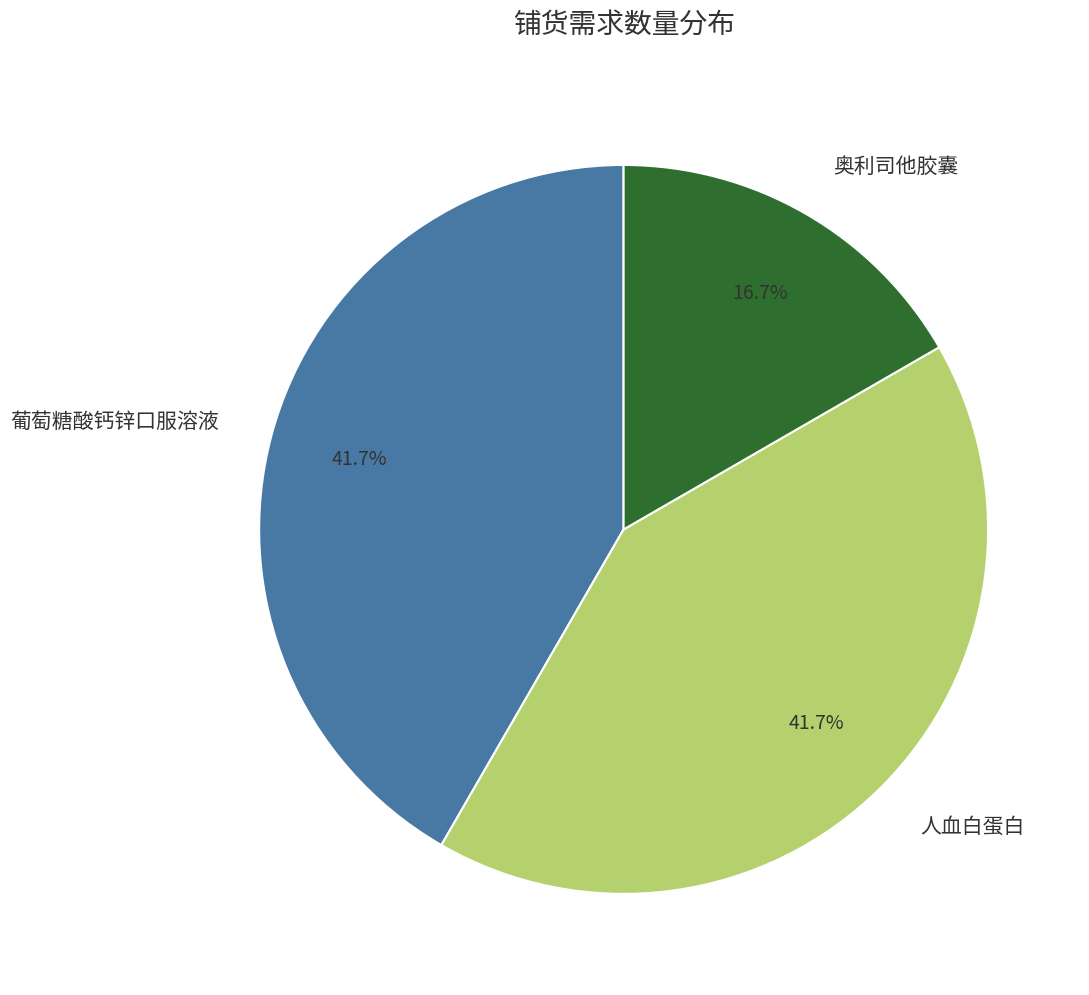

Is it true that 奥利司他胶囊 is 7% of the pie?

False